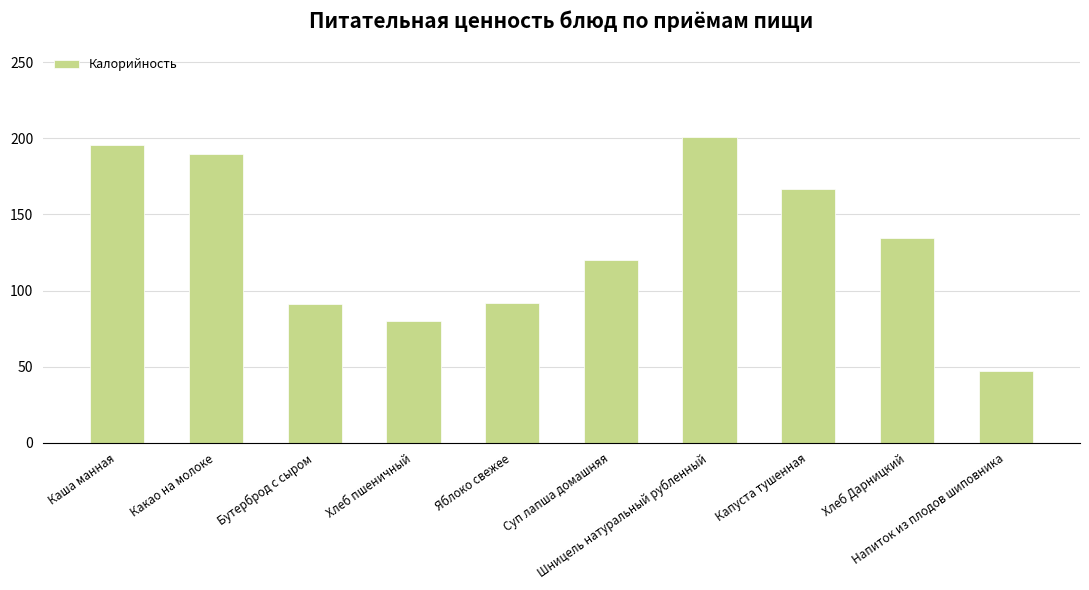

Does the chart contain any negative values?

No